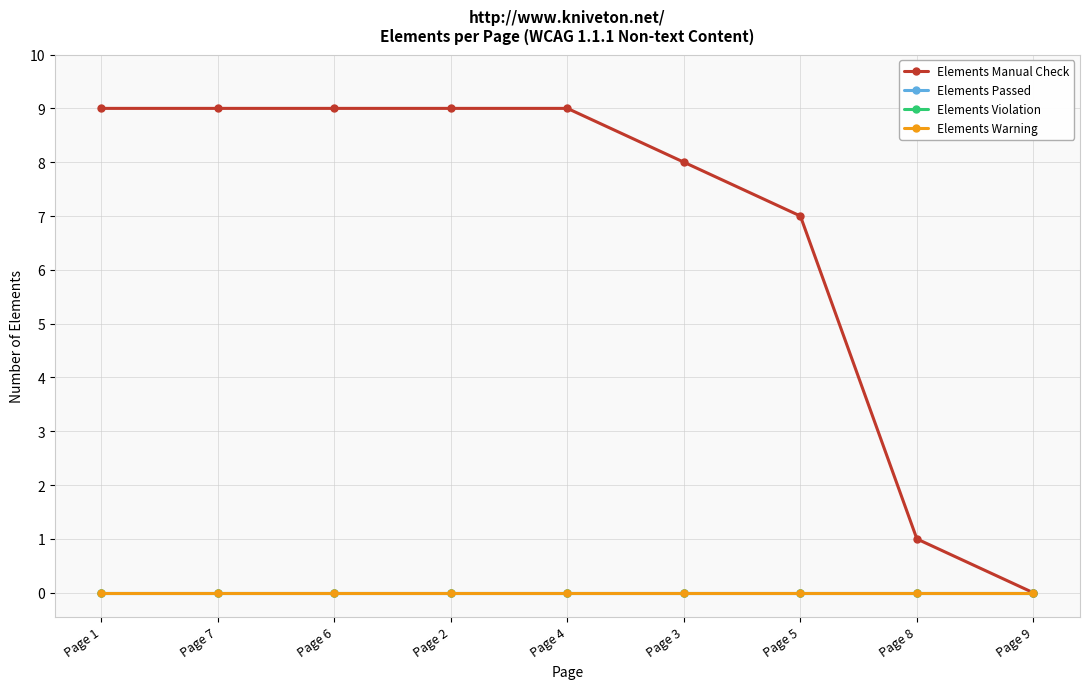

True or false: Elements Passed and Elements Manual Check intersect in this chart.

False